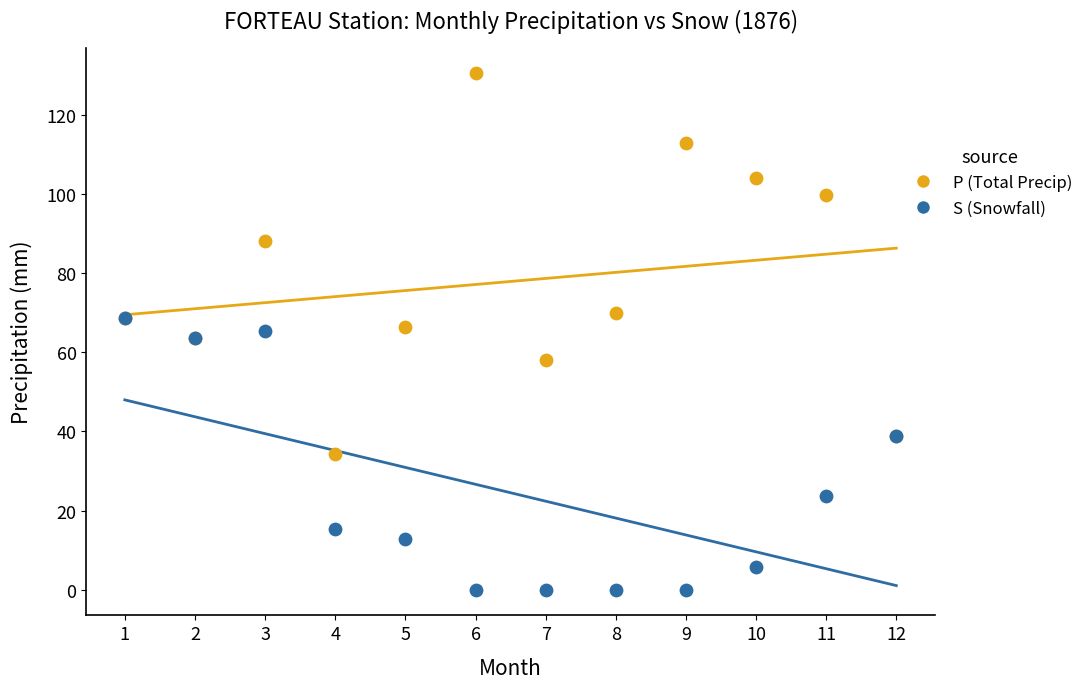

In the P (Total Precip) series, what Y value is closest to 82?

88.1